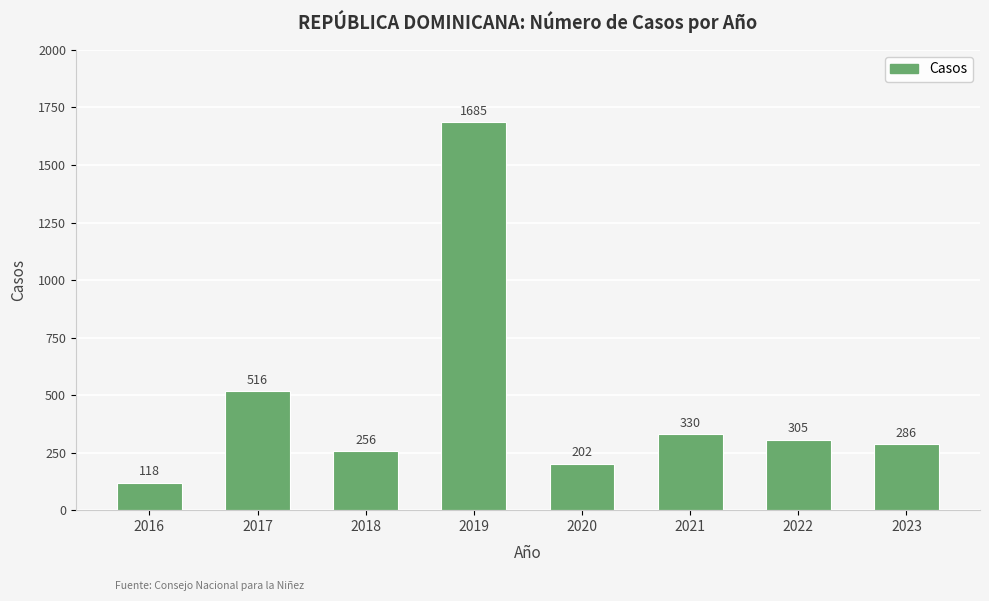

What is the ratio of the value at 2020 to the value at 2021?

0.6